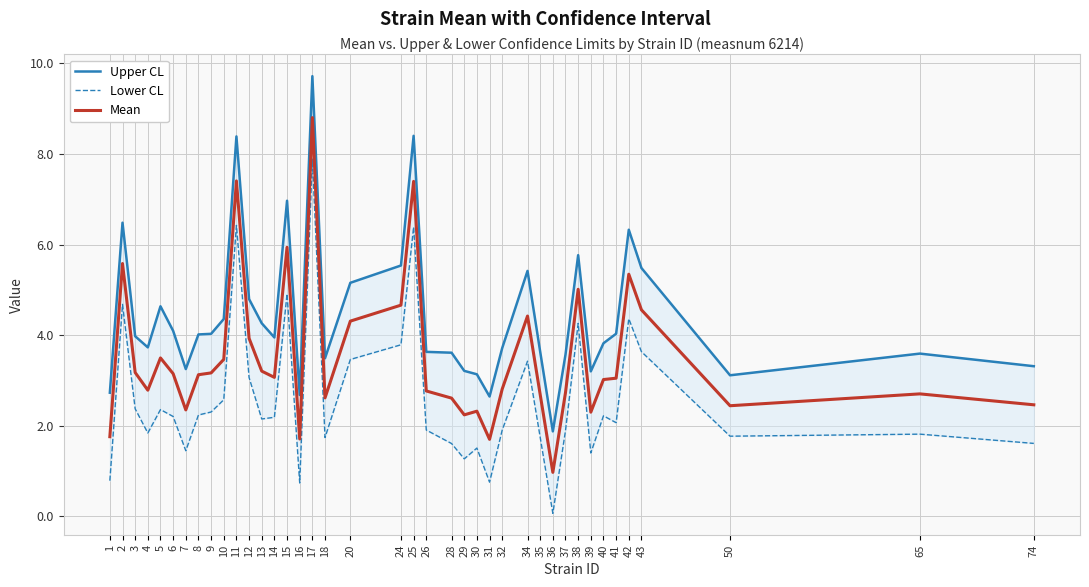

Where is the first local minimum for Lower CL?

4